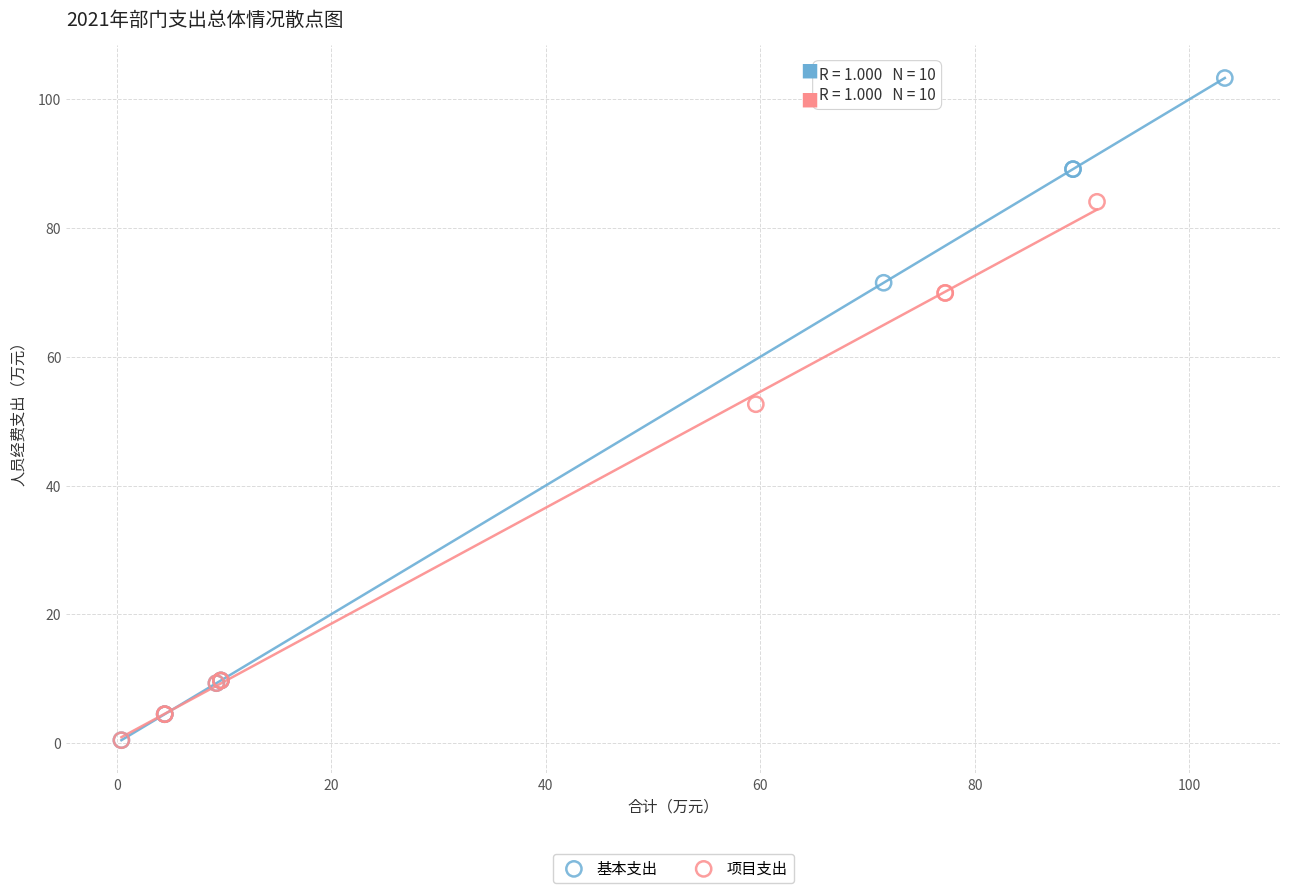

What are all the series names shown in the legend?

基本支出, 项目支出